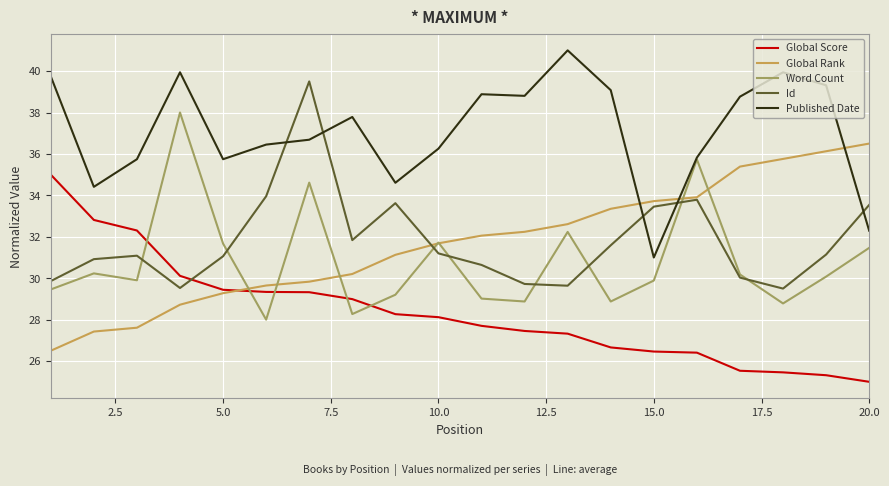

How many lines are shown in the chart?

5